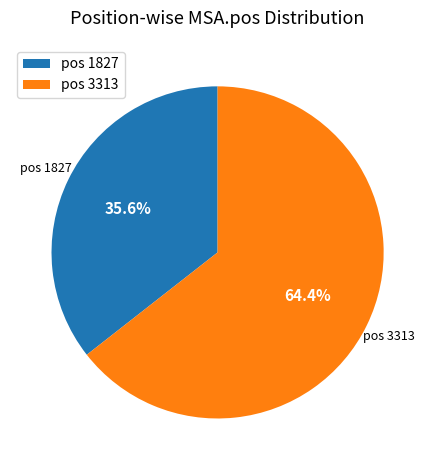

Which slice is the largest?

pos 3313